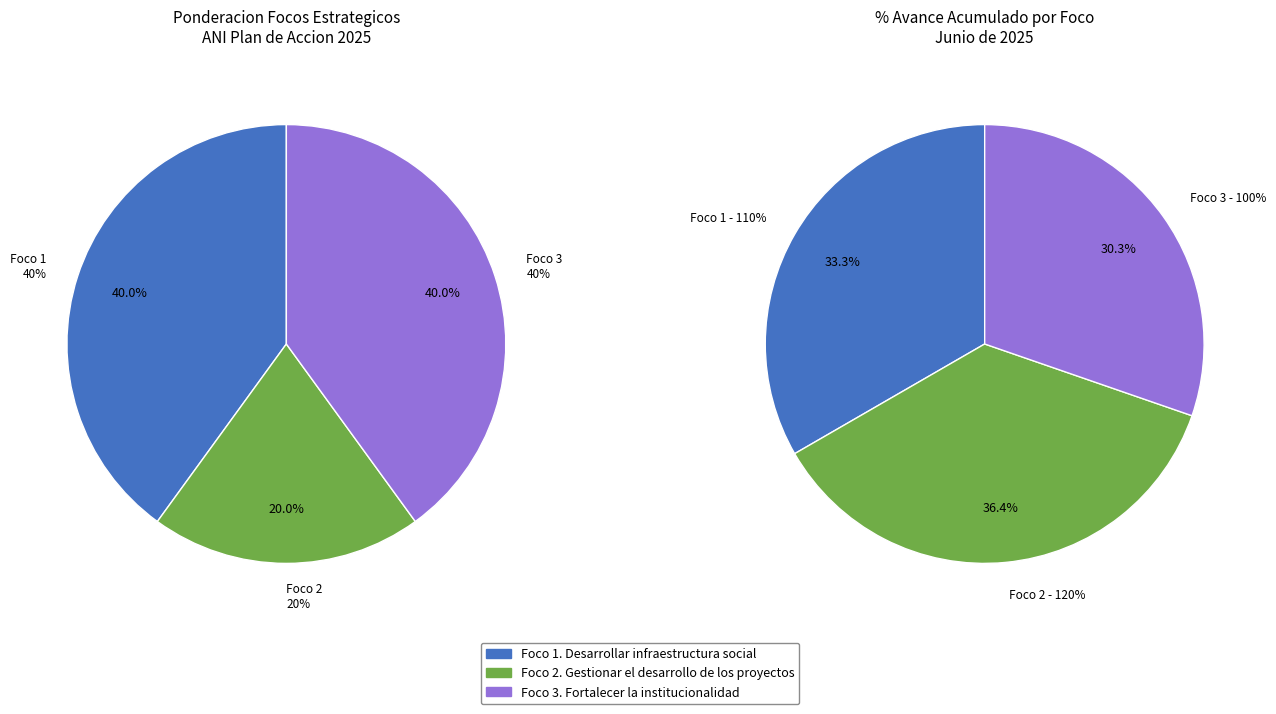

To the nearest percent, what is the difference between the Foco 2. Gestionar el desarrollo de los proyectos and Foco 3. Fortalecer la institucionalidad slice percentages?

20%